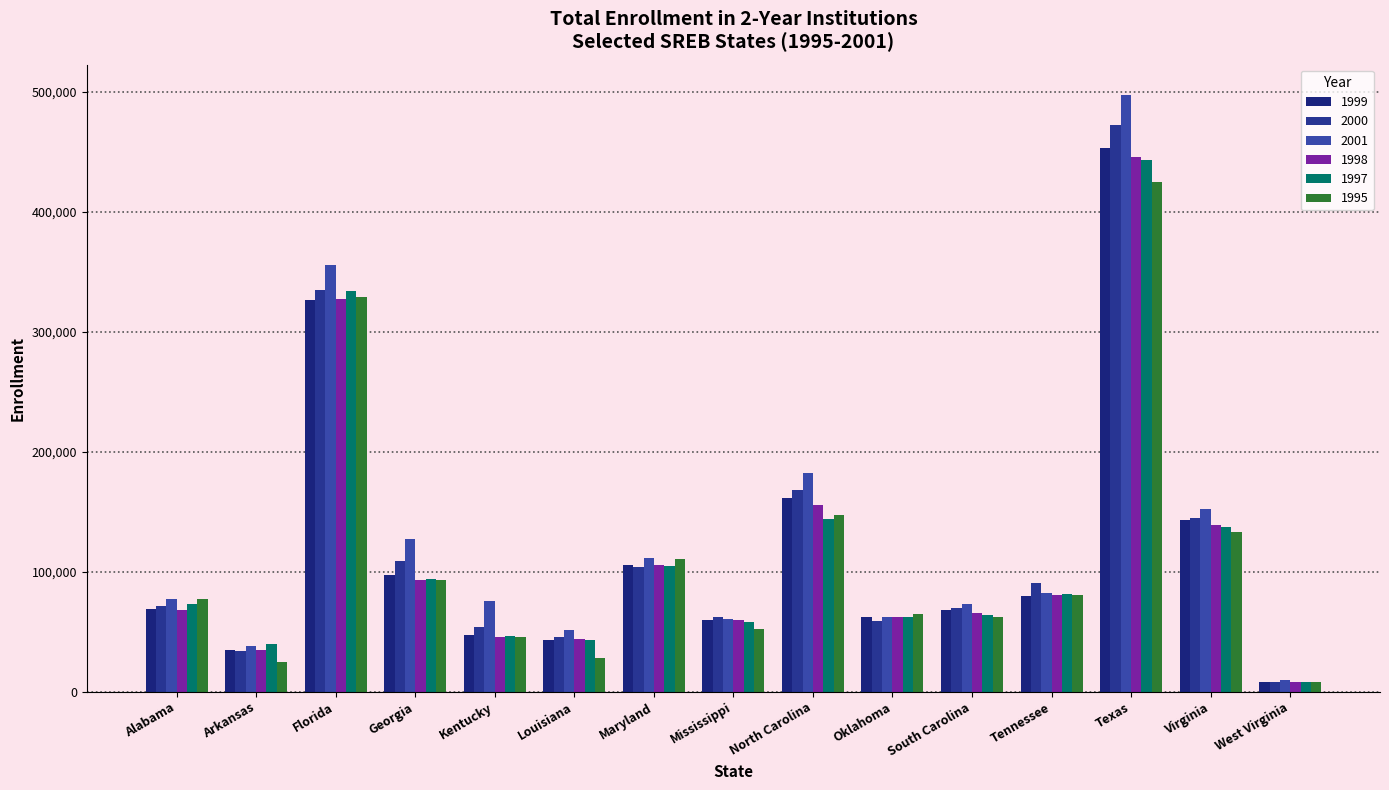

At Georgia, list the series in order from smallest to largest.

1995, 1998, 1997, 1999, 2000, 2001